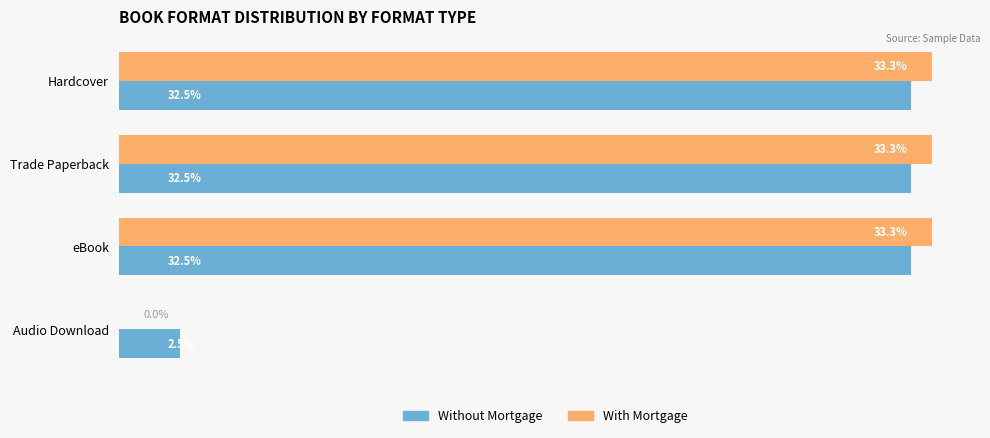

Is the value of With Mortgage at eBook greater than the value of Without Mortgage at eBook?

Yes